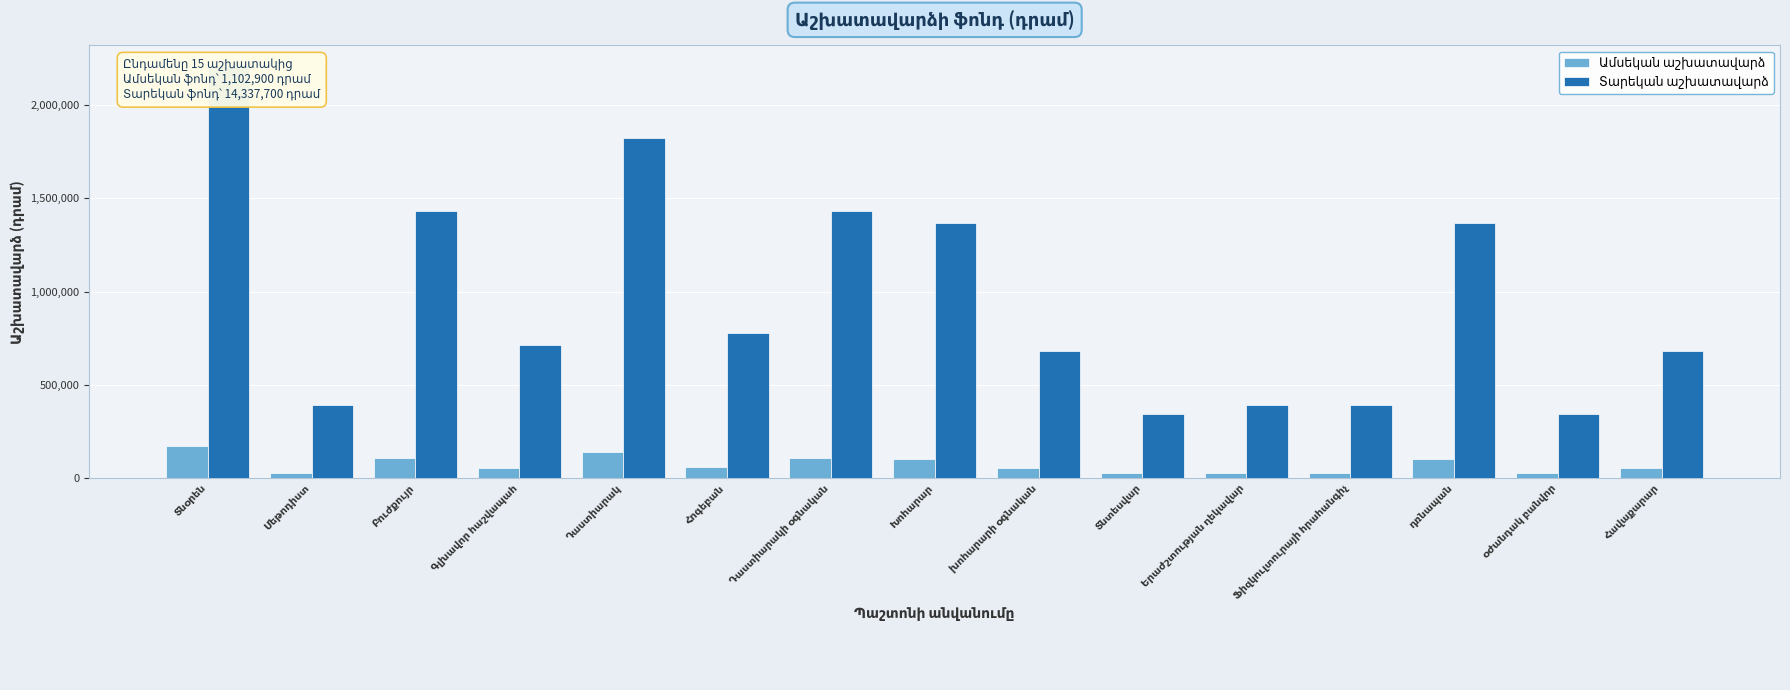

Which series changed the most between խոհարարի օգնական and Ֆիզկուլտուրայի հրահանգիչ?

Տարեկան աշխատավարձ